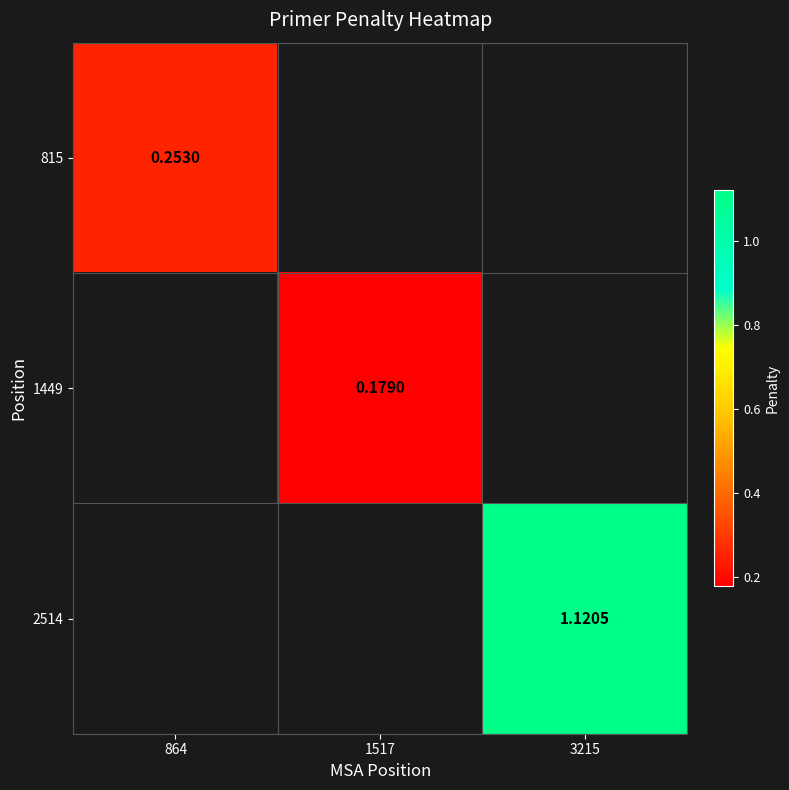

Is it true that 2514 equals 1.1 at 3215?

True